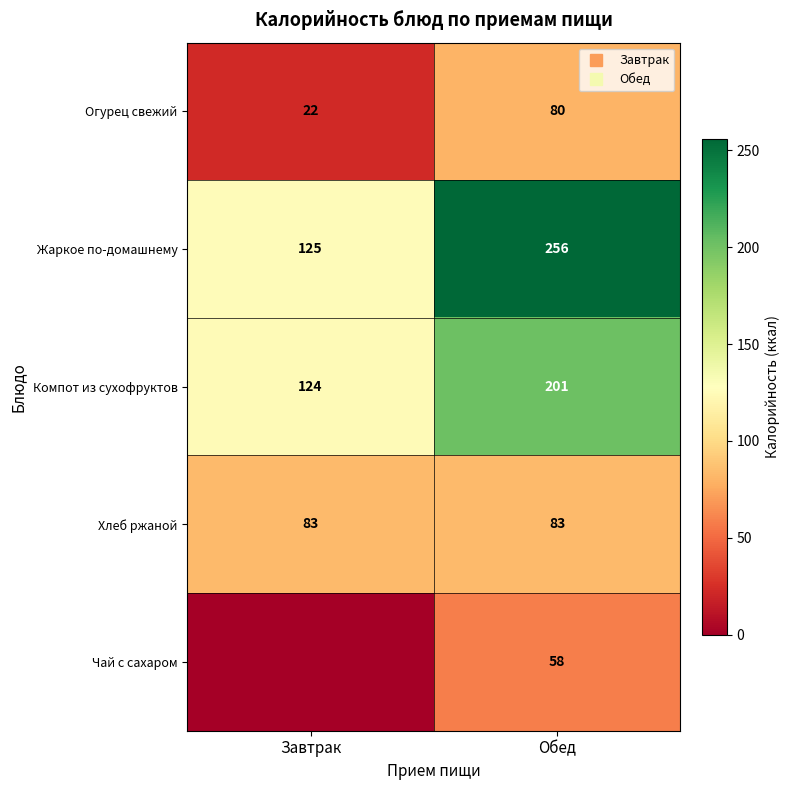

How many values in the Жаркое по-домашнему series are below 256?

1